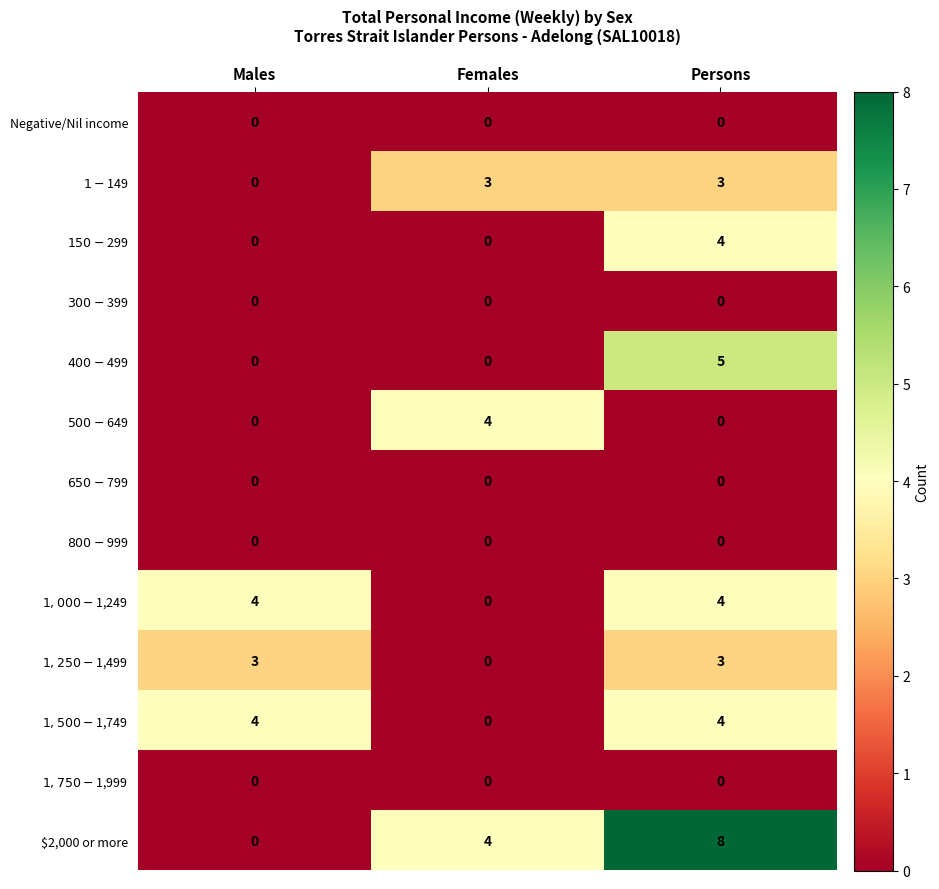

At how many categories does at least one series exceed 0?

3